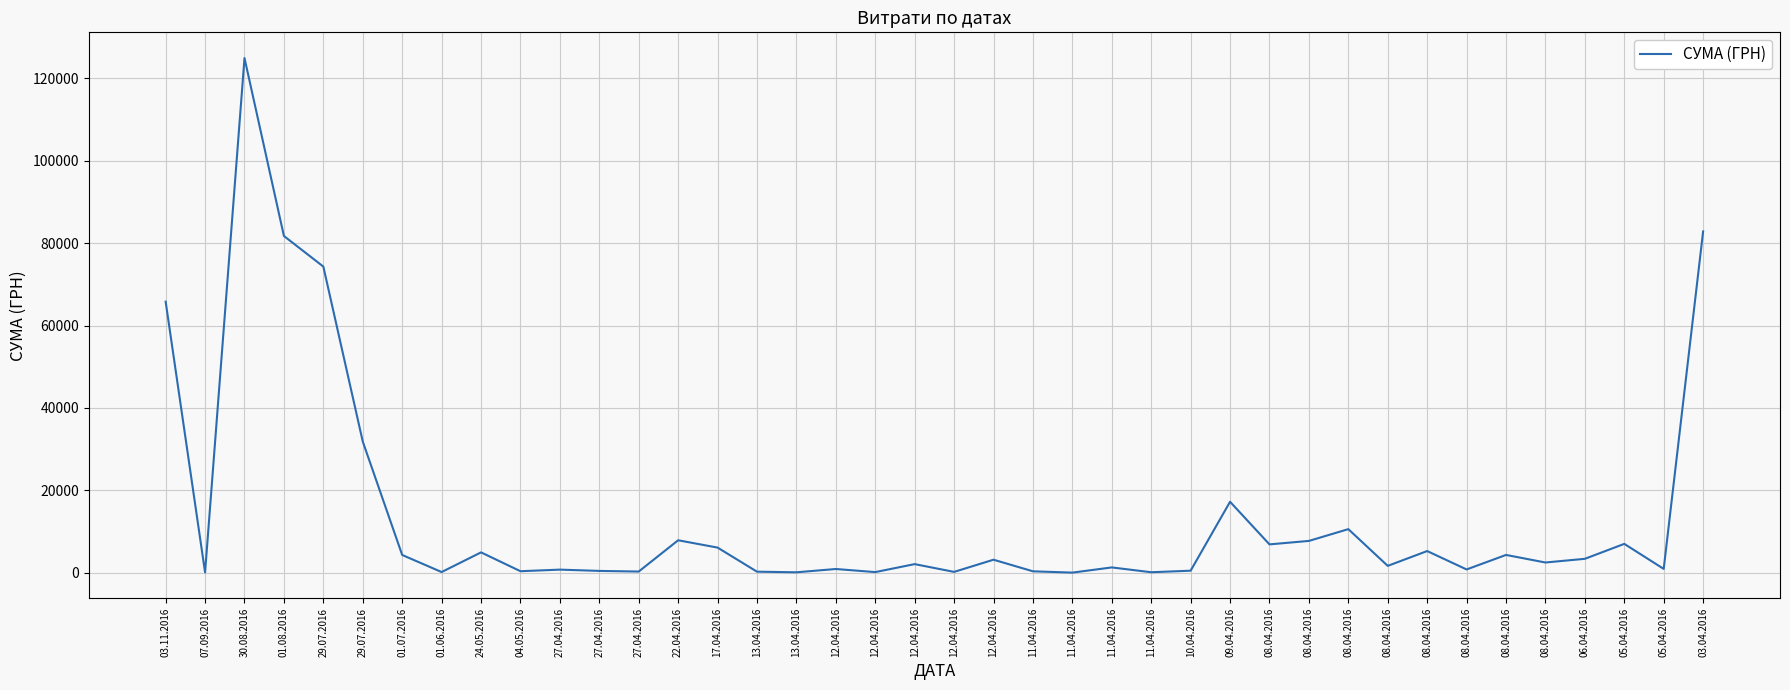

Does the chart display data point markers on the line(s)?

No